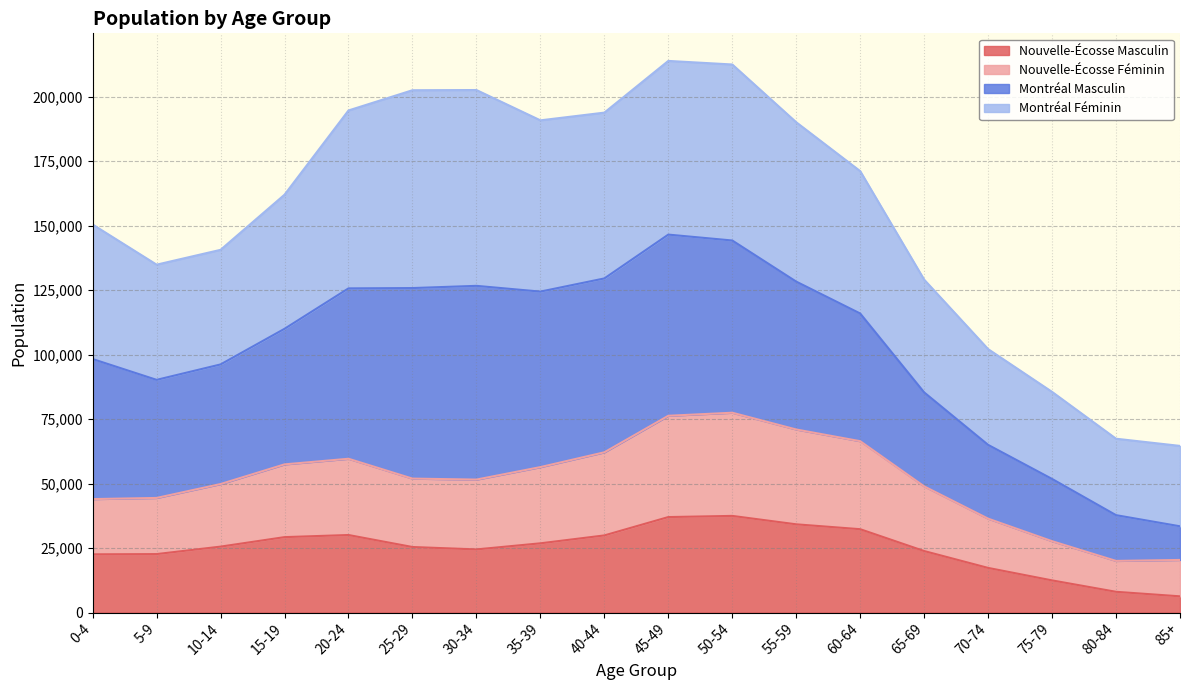

What are all the series names shown in the legend?

Nouvelle-Écosse Masculin, Nouvelle-Écosse Féminin, Montréal Masculin, Montréal Féminin